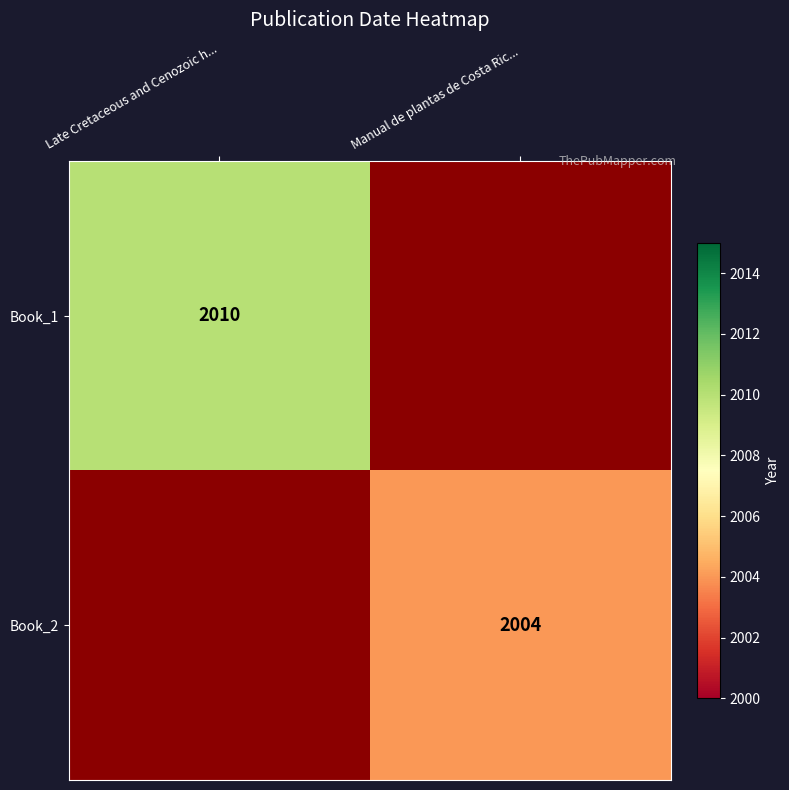

Is it true that Book_2 equals 2662 at Manual de plantas de Costa Ric...?

False